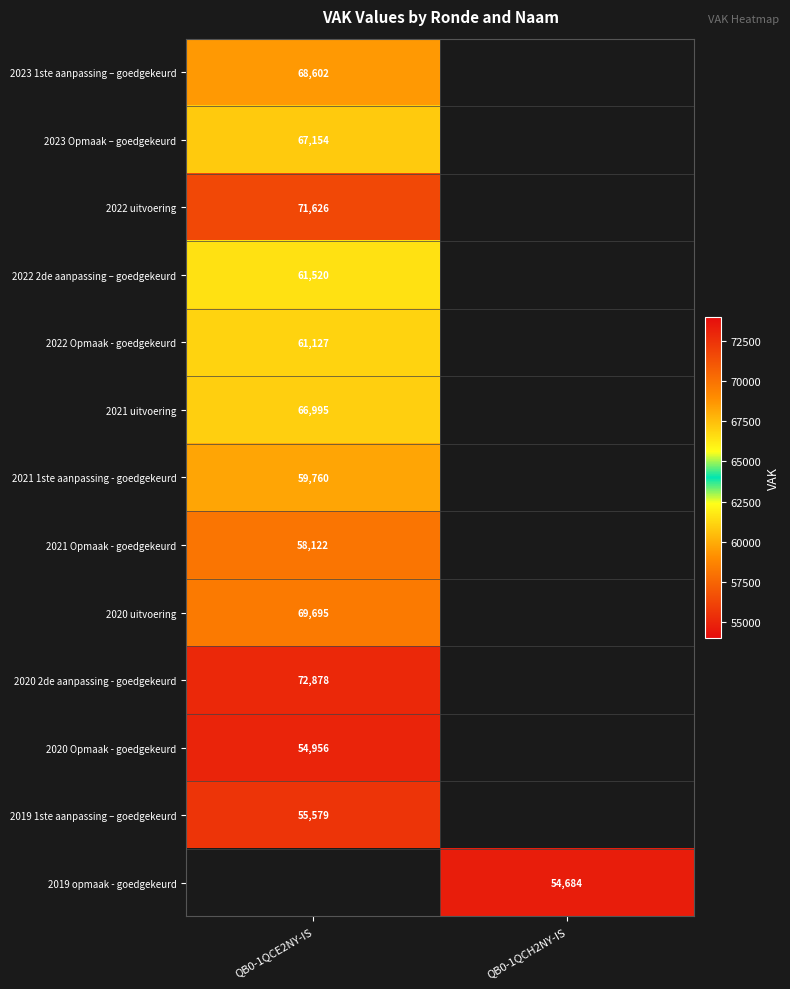

The 2023 Opmaak – goedgekeurd series shows 39026 at QB0-1QCE2NY-IS. True or false?

False